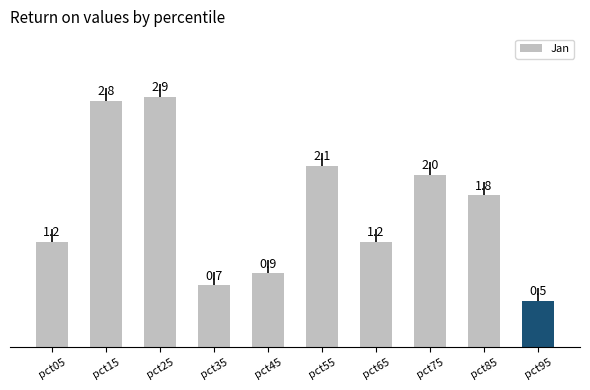

Rank the categories by value from highest to lowest.

pct25, pct15, pct55, pct75, pct85, pct05, pct65, pct45, pct35, pct95